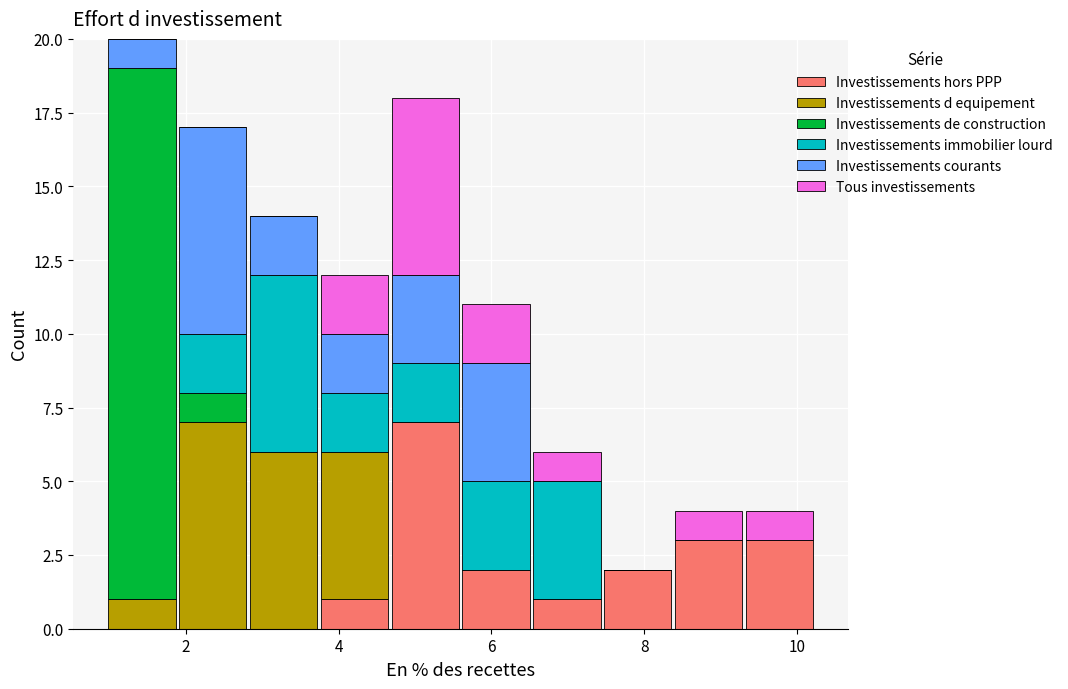

Reading left to right, transcribe this chart: for each stacked bar, give the range it covers on the x-axis and its total height. Neither the bar edges nor the heights are printed on the chart, so give them approximately, as read against the axes.

1.0 to 1.8: 20
1.8 to 2.8: 17
2.8 to 3.8: 14
3.8 to 4.6: 12
4.6 to 5.6: 18
5.6 to 6.6: 11
6.6 to 7.4: 6
7.4 to 8.4: 2
8.4 to 9.4: 4
9.4 to 10.2: 4